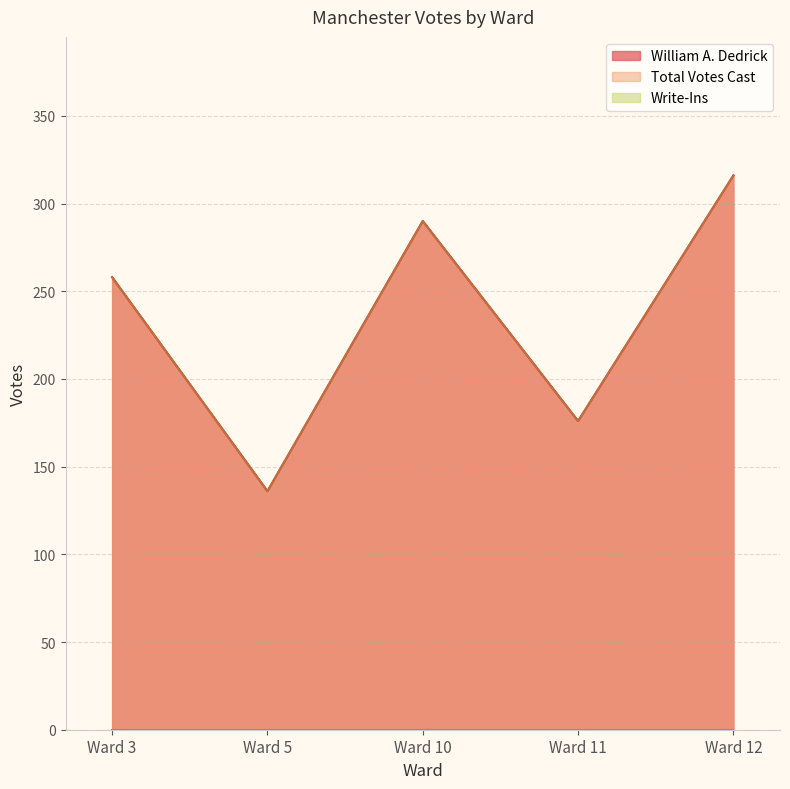

How many lines are shown in the chart?

3